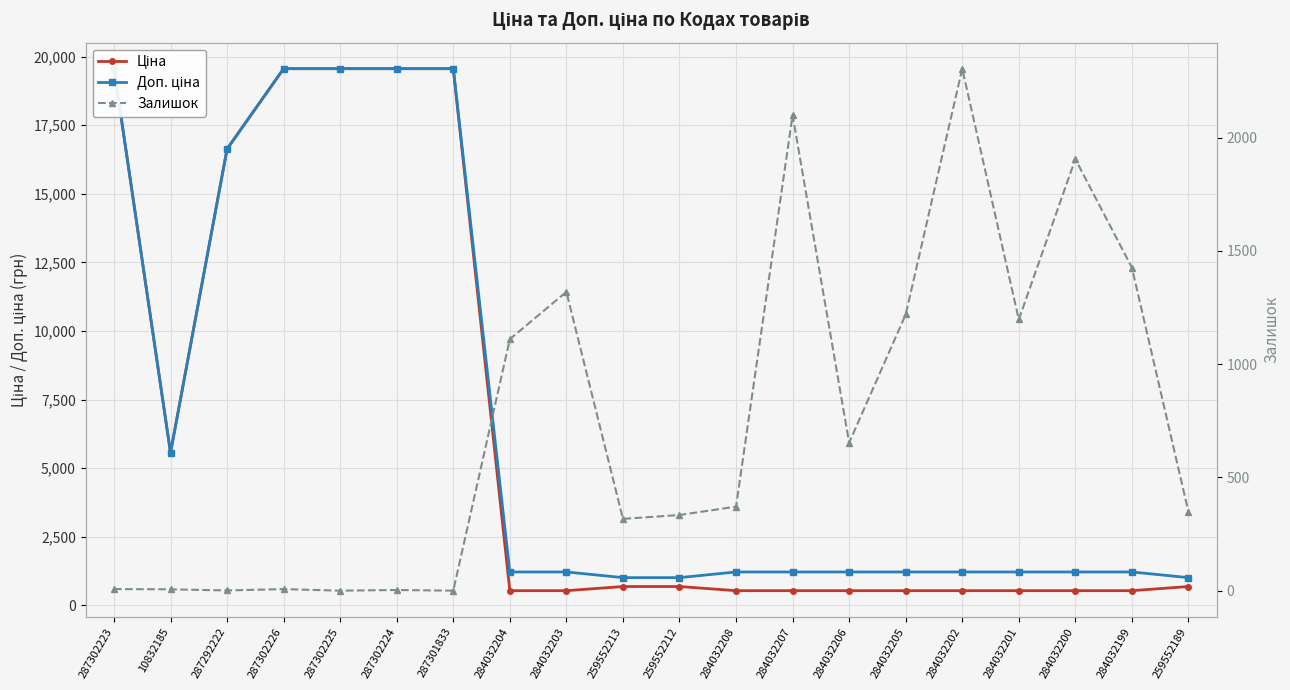

At which label does Залишок reach its peak?

284032202